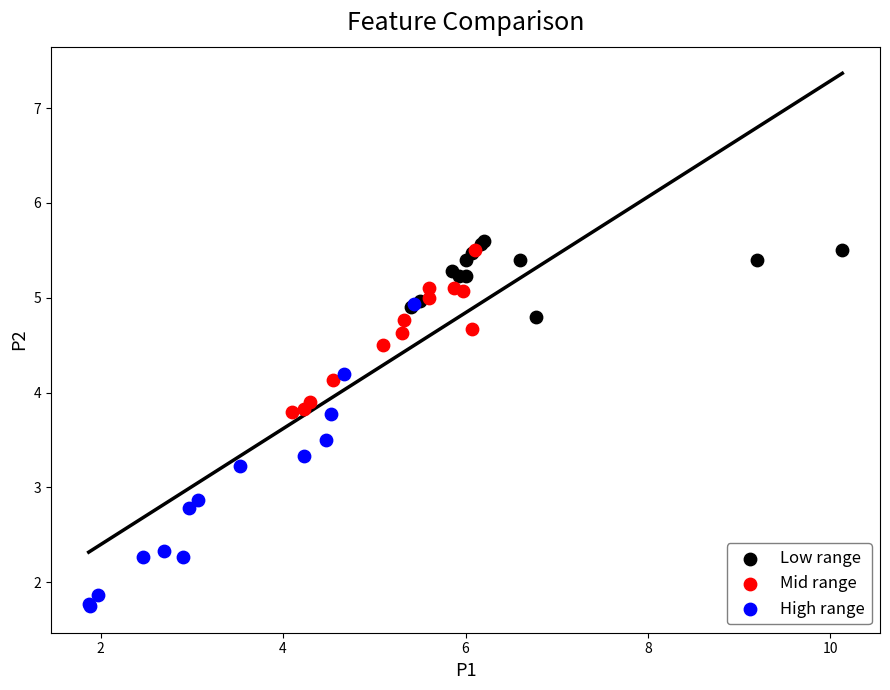

Which series reaches the minimum Y coordinate?

High range